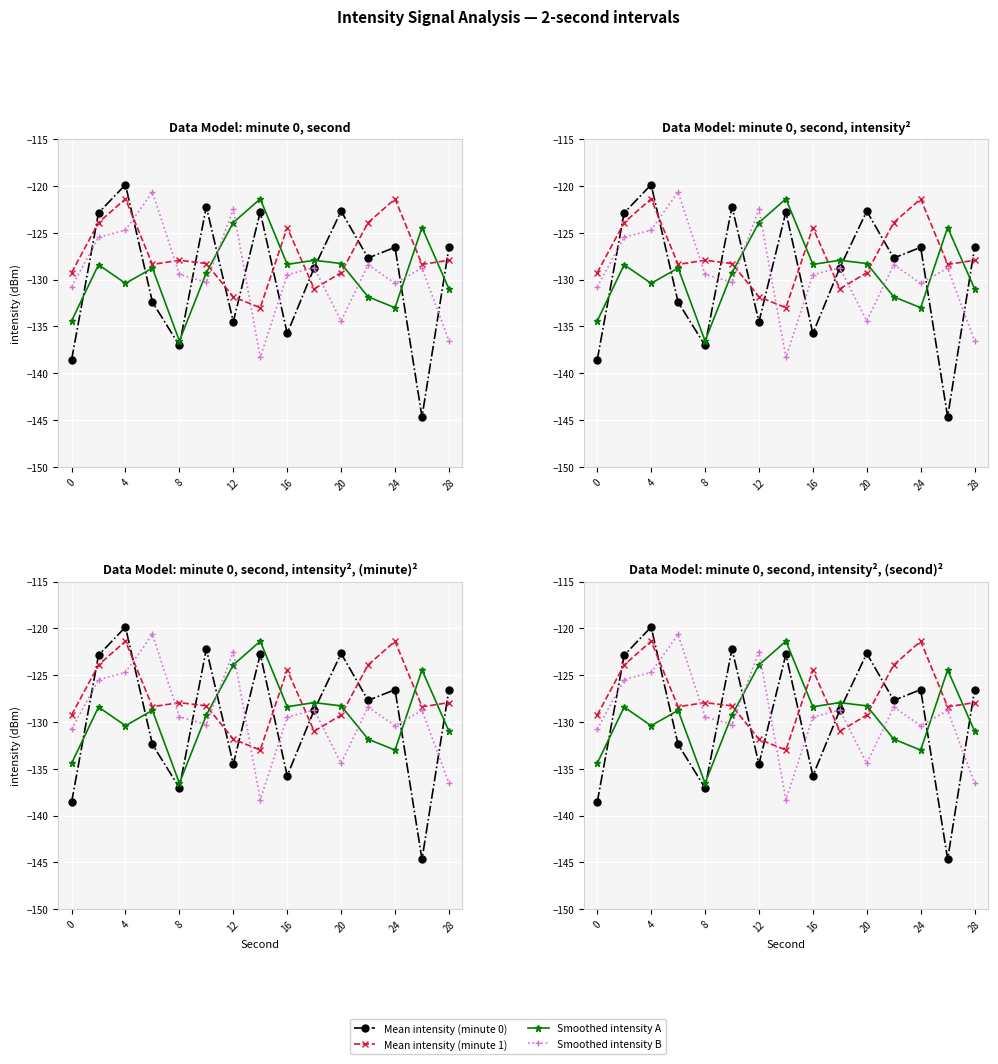

What is the difference between the maximum and second lowest values in the Smoothed intensity B series?

15.9